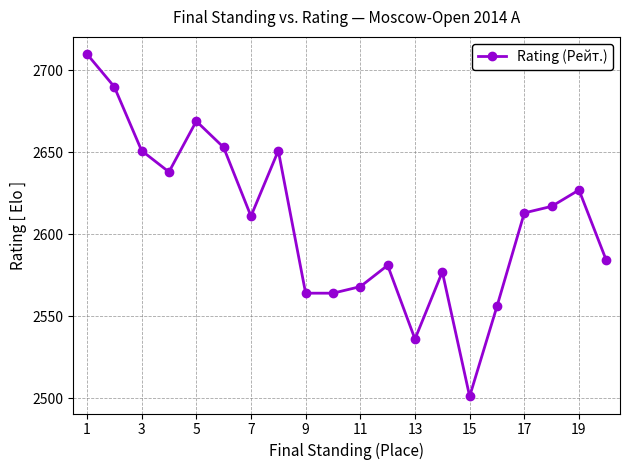

What is the minimum value shown in the chart?

2501